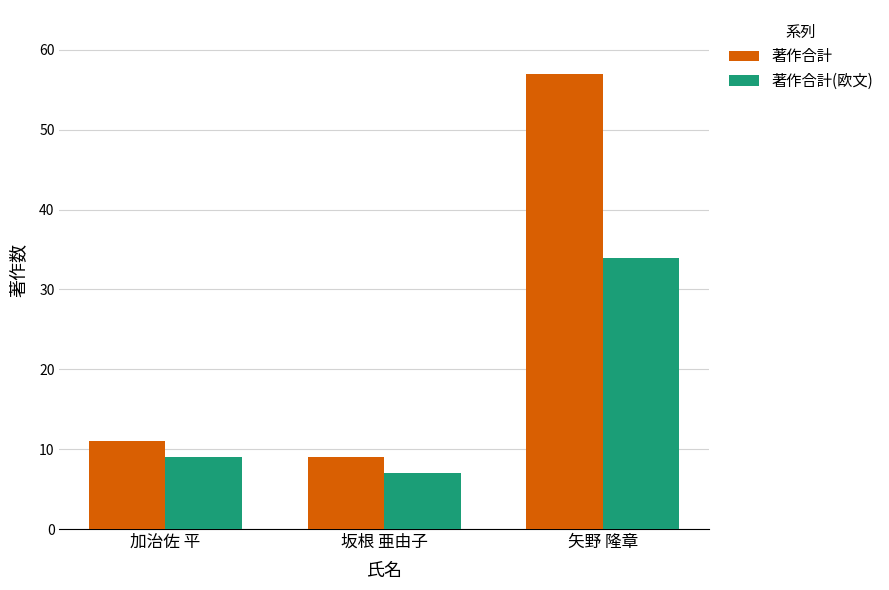

Reading left to right, what are all the values shown in this chart?

著作合計: 加治佐 平=11	坂根 亜由子=9	矢野 隆章=57
著作合計(欧文): 加治佐 平=9	坂根 亜由子=7	矢野 隆章=34